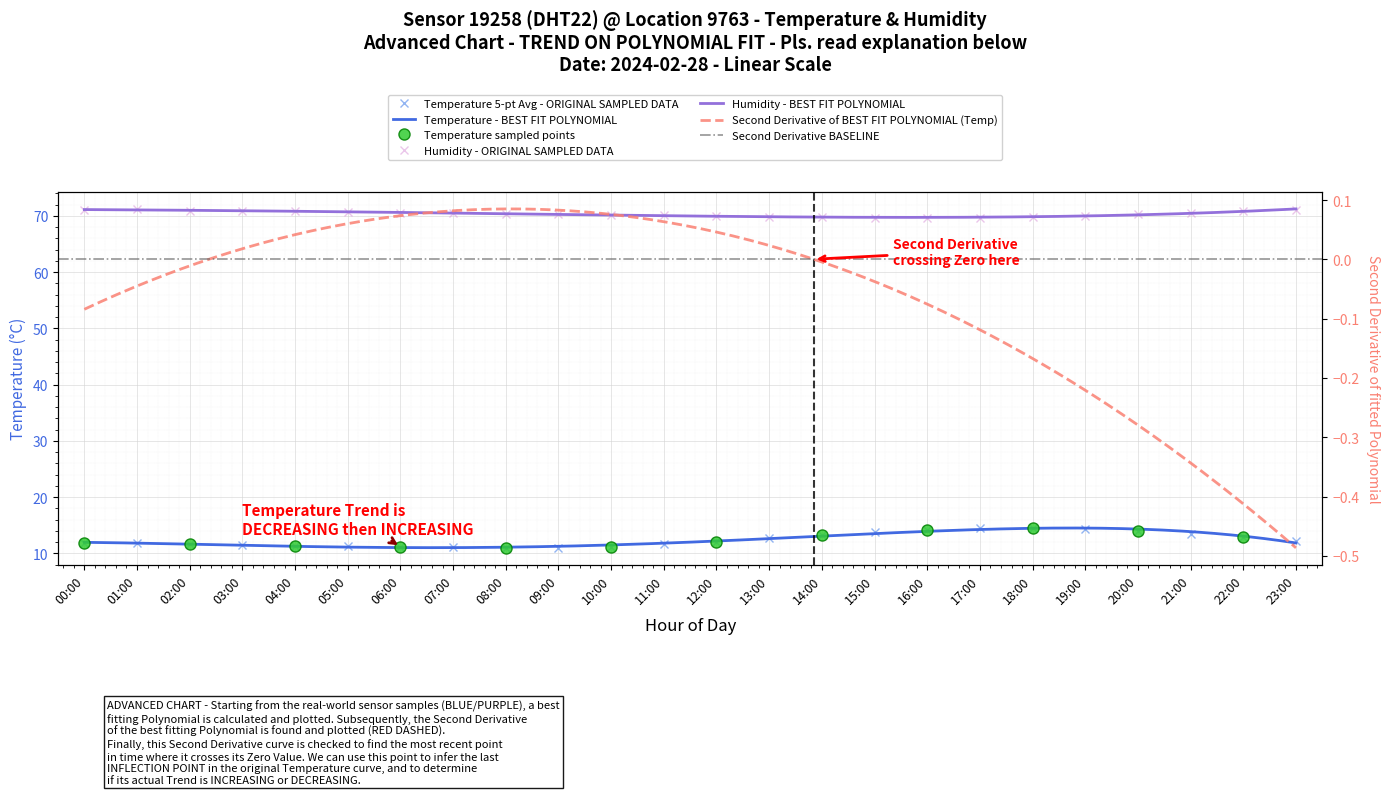

What is the total value across all series at 11:00?

81.7